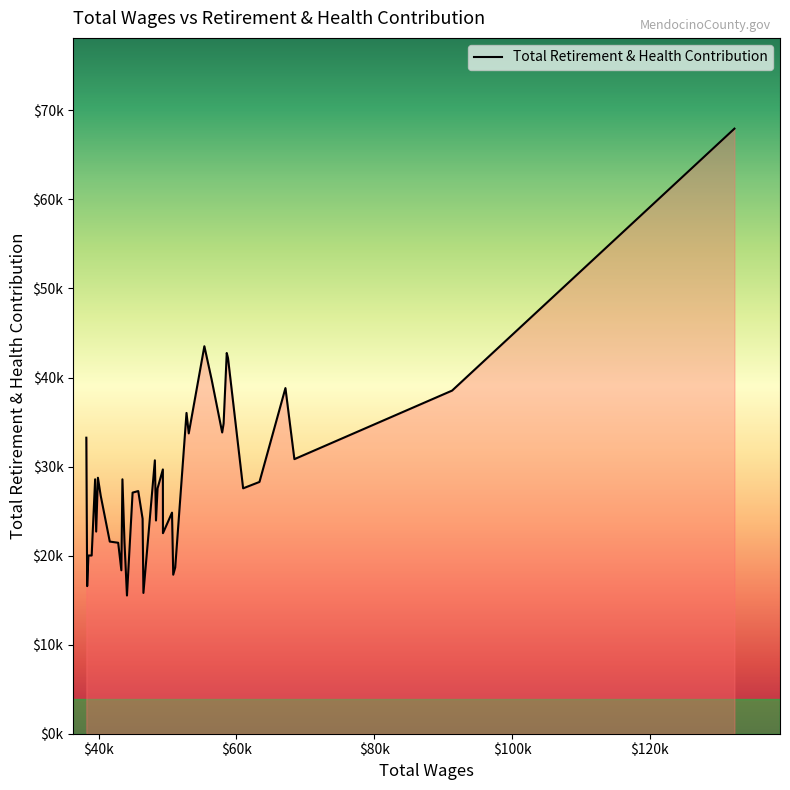

Count the number of values greater than 27558.

19